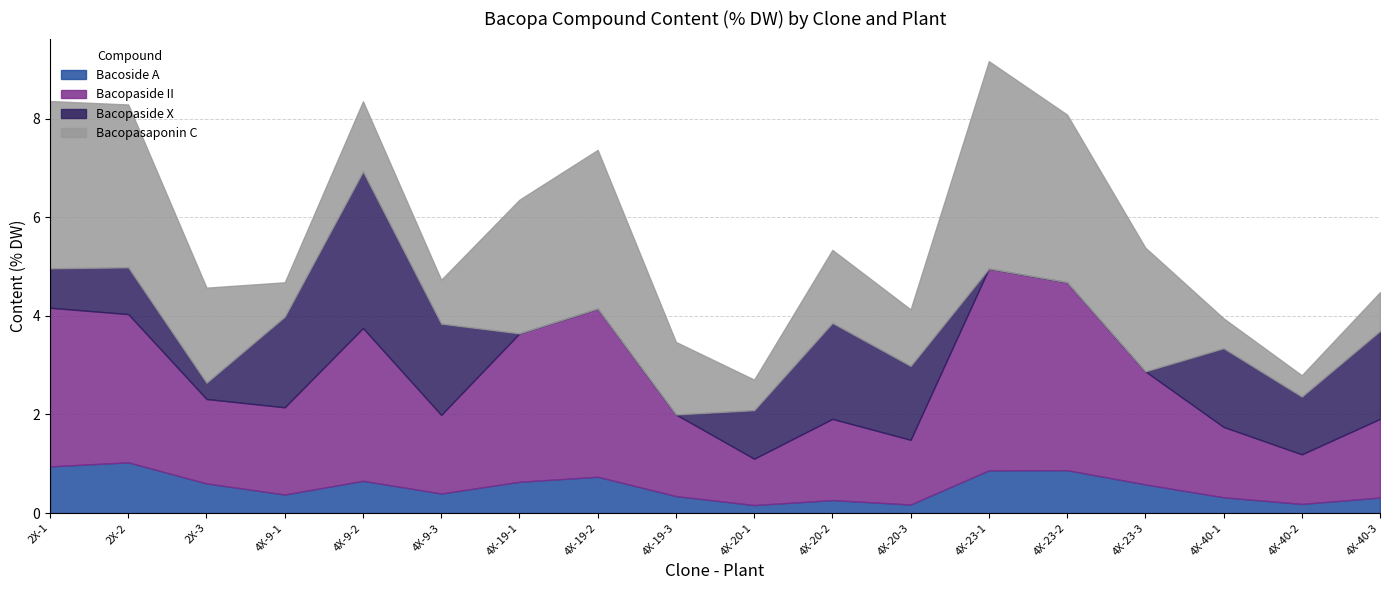

Reading left to right, transcribe all the data shown in this chart.

Bacoside A: 0.9	1.0	0.6	0.4	0.7	0.4	0.6	0.7	0.3	0.2	0.3	0.2	0.9	0.9	0.6	0.3	0.2	0.3
Bacopaside II: 3.2	3.0	1.7	1.8	3.1	1.6	3.0	3.4	1.7	0.9	1.6	1.3	4.1	3.8	2.3	1.4	1.0	1.6
Bacopaside X: 0.8	0.9	0.3	1.8	3.2	1.9	0.0	0.0	0.0	1.0	1.9	1.5	0.0	0.0	0.0	1.6	1.2	1.8
Bacopasaponin C: 3.4	3.3	1.9	0.7	1.4	0.9	2.7	3.2	1.5	0.6	1.5	1.1	4.2	3.4	2.5	0.6	0.4	0.8